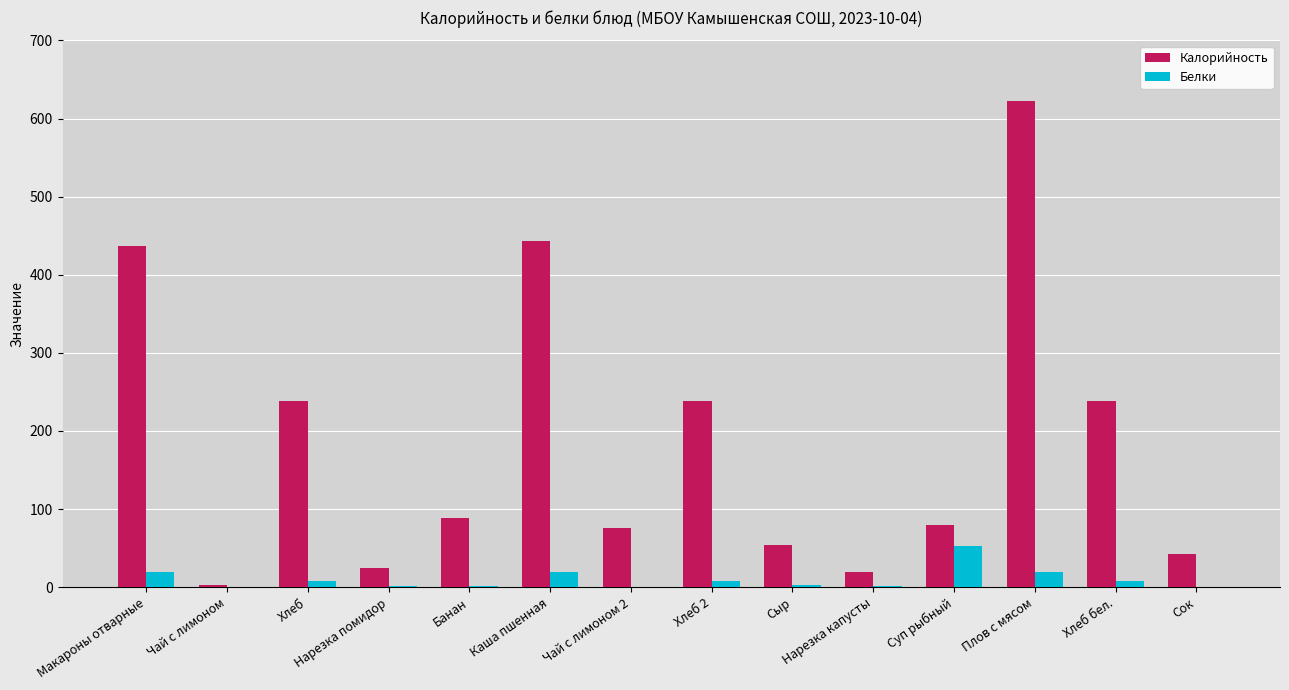

What is the greatest value displayed?

623.0